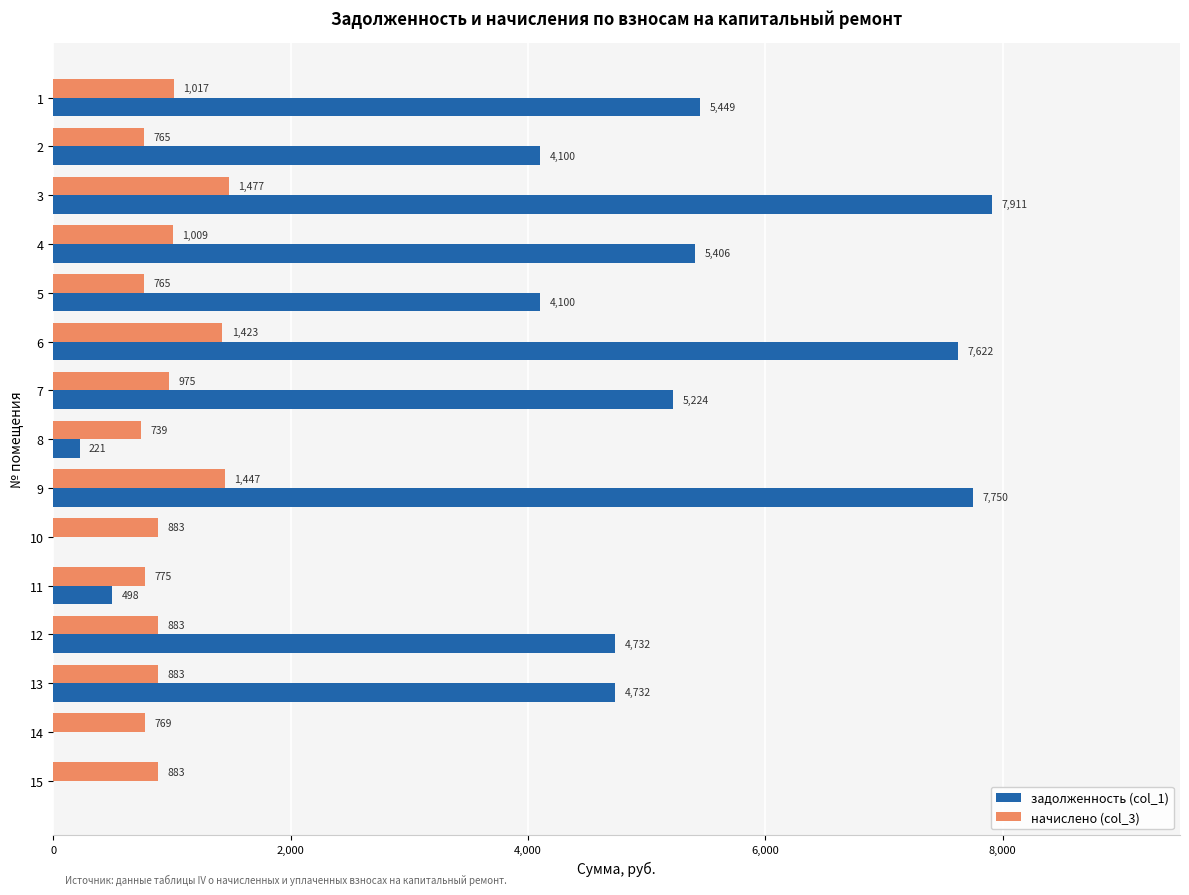

What is the maximum value for начислено (col_3)?

1476.5